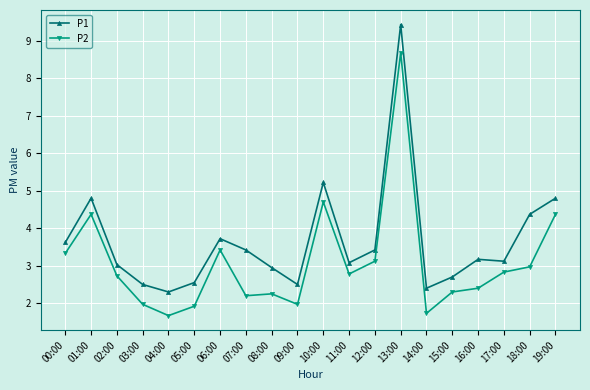

Is this an area chart (filled region under the line)?

No